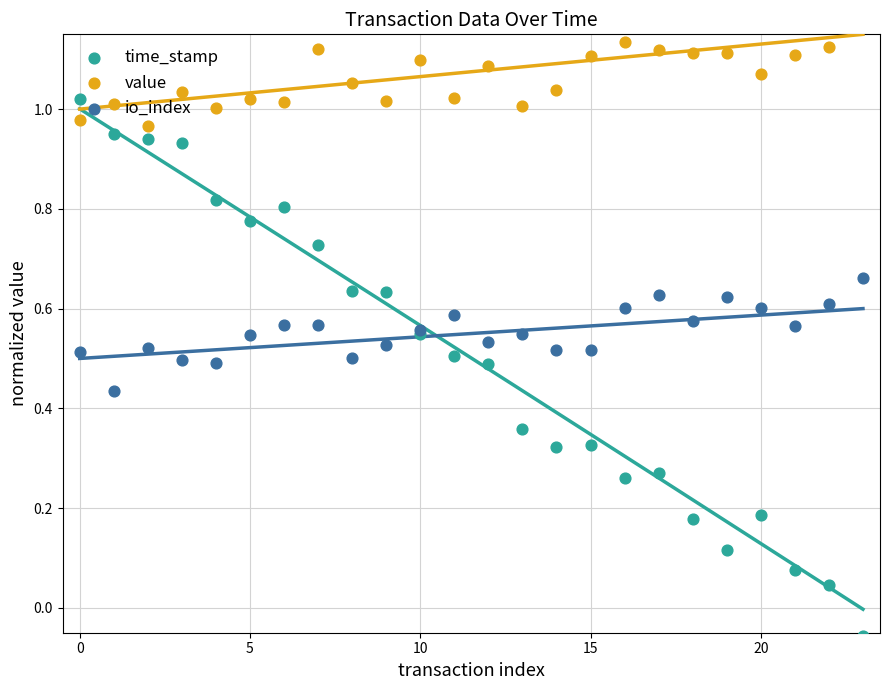

What is the total value across all series at 21?

1.7